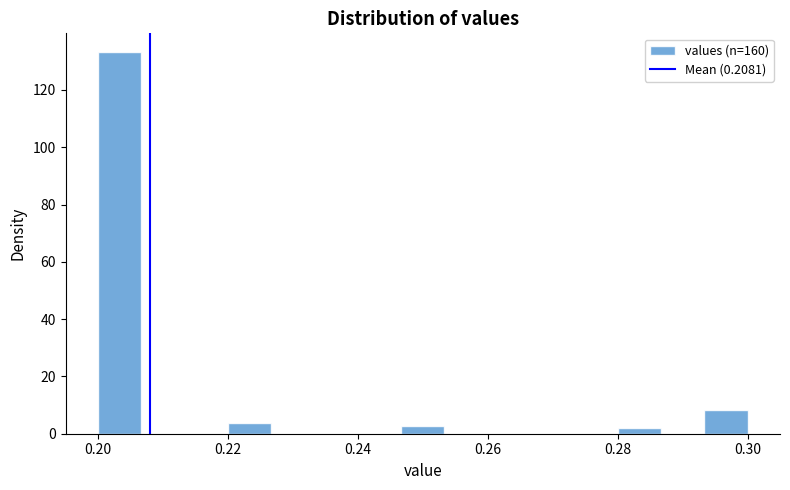

Read against the x-axis, roughly where is the centre of the tallest bar?

0.204